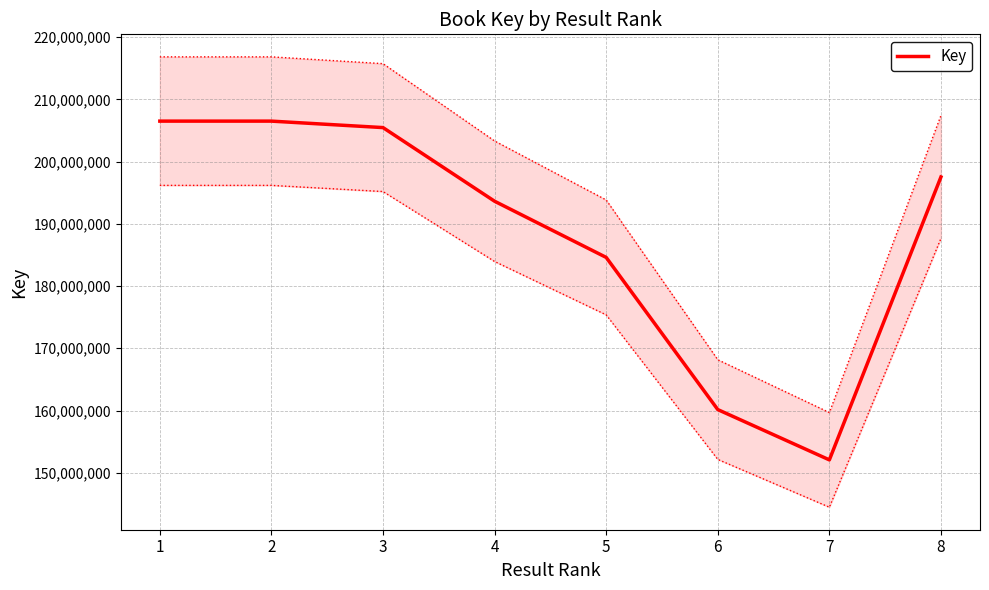

Reading left to right, transcribe all the data shown in this chart.

206496393	206495493	205456148	193625182	184600980	160153129	152072797	197522062